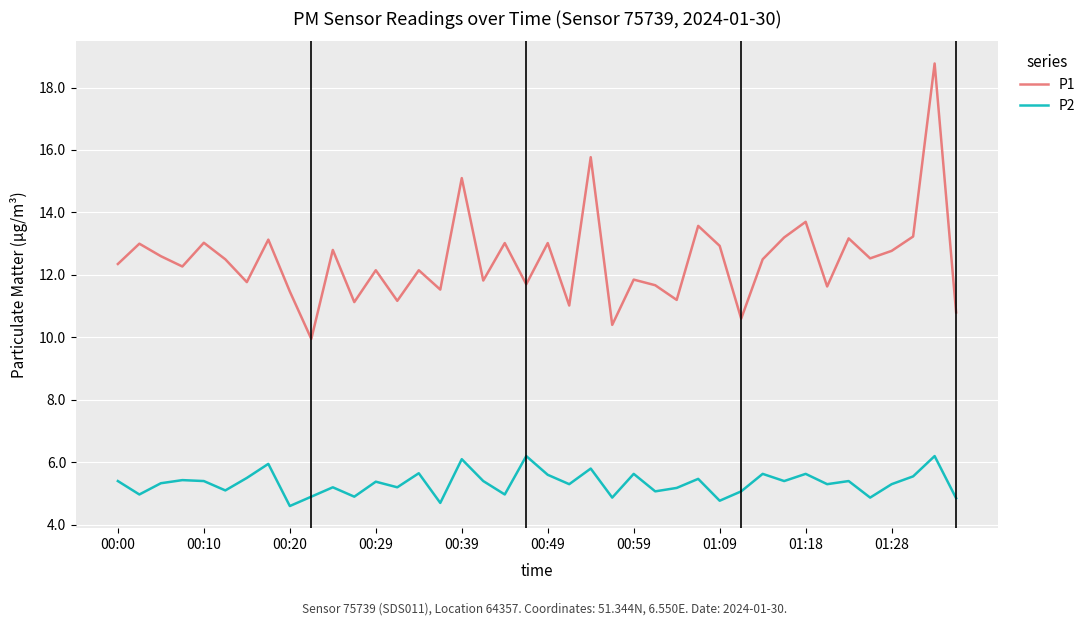

What is the difference between the maximum and minimum values in the P1 series?

8.8